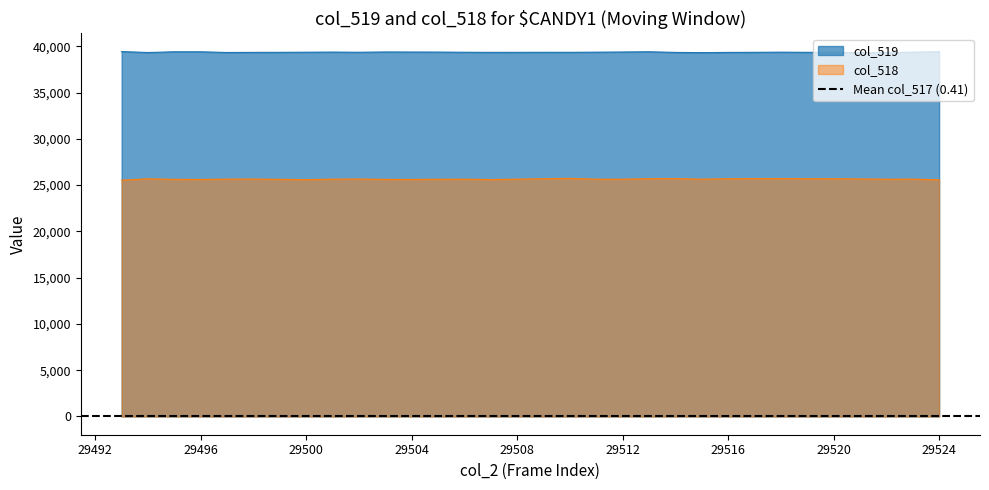

What is the value of the col_519 point at the 18th from the left?

39341